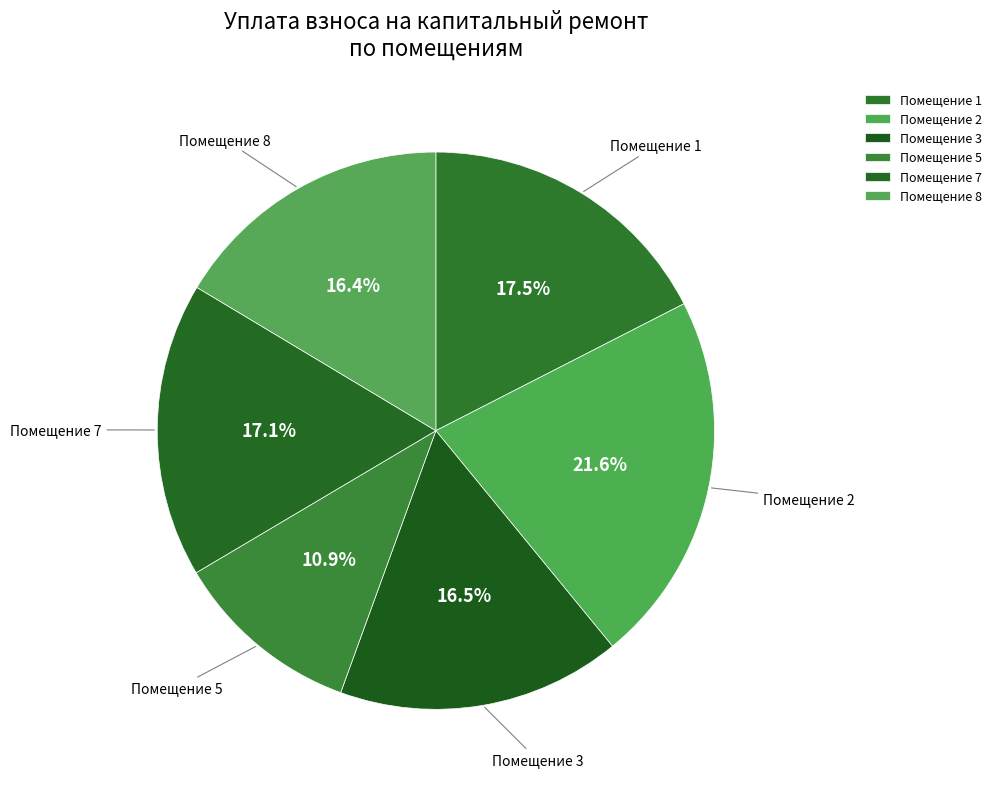

How many slices are in this pie chart?

6